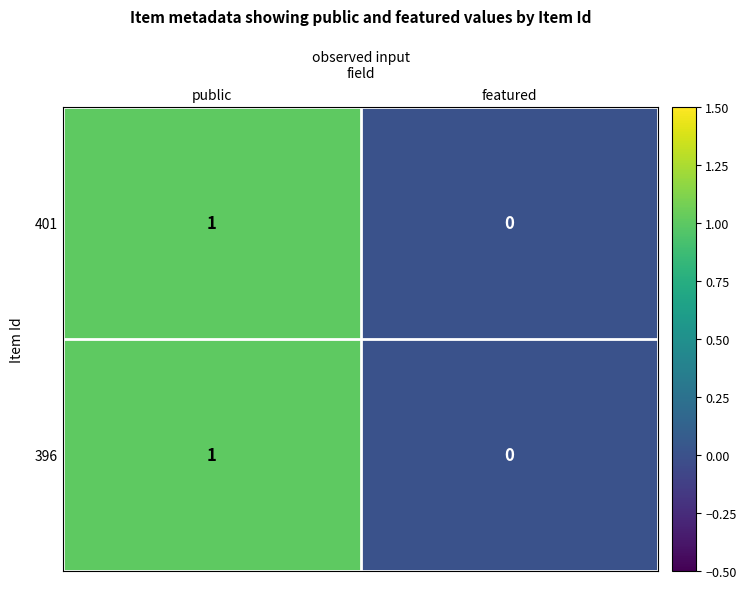

Which category has the lowest value across all series?

featured